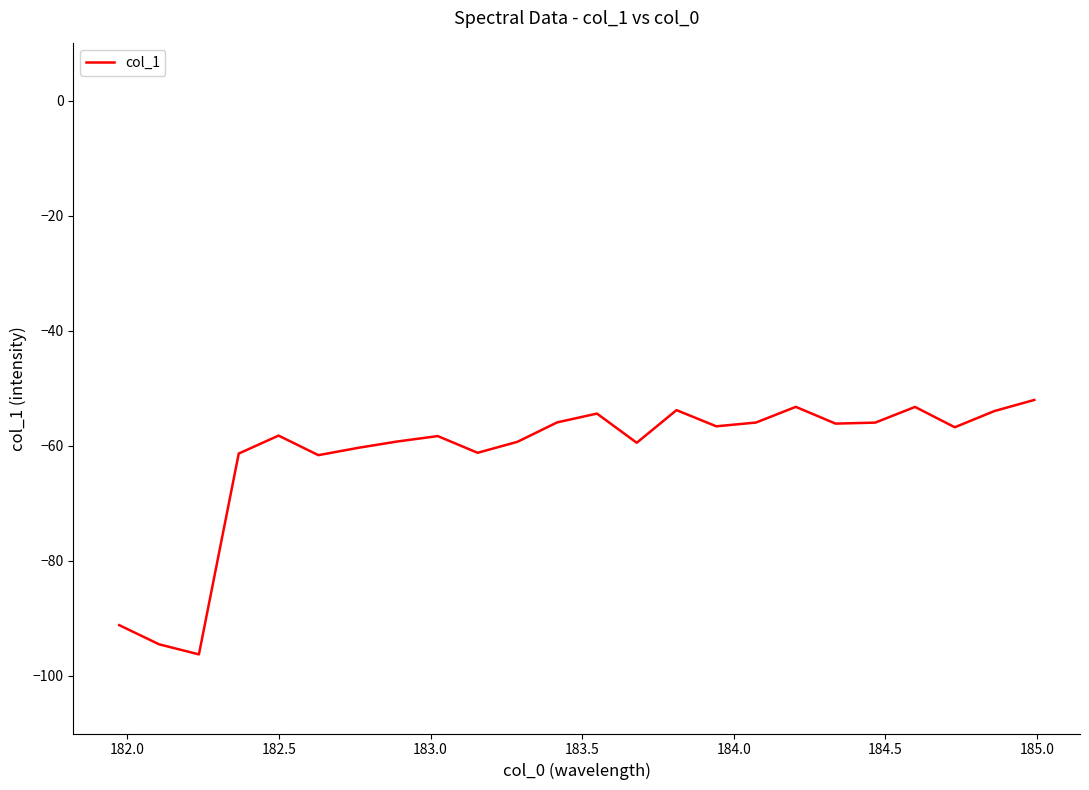

What is the smallest value displayed?

-96.2